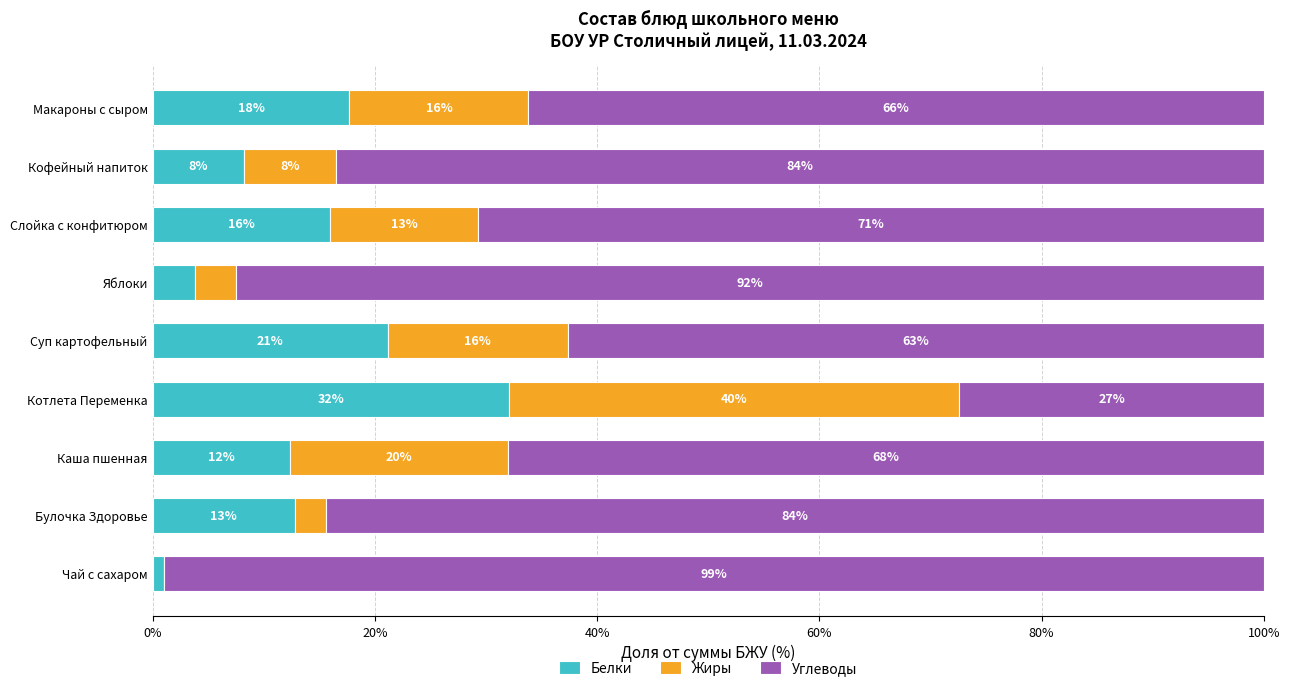

How many data points in Белки are above 12?

6